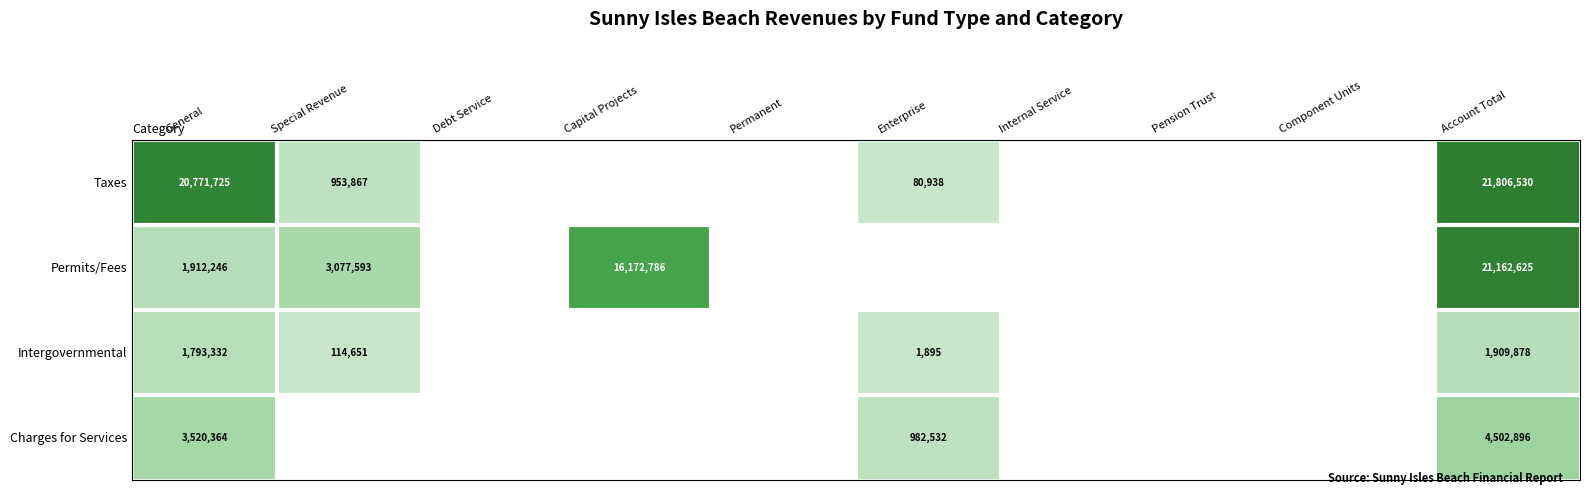

What is the sum of the Charges for Services values at Enterprise and Account Total?

5485428